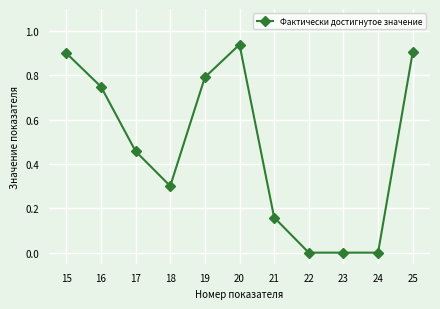

Where is the first local minimum?

18